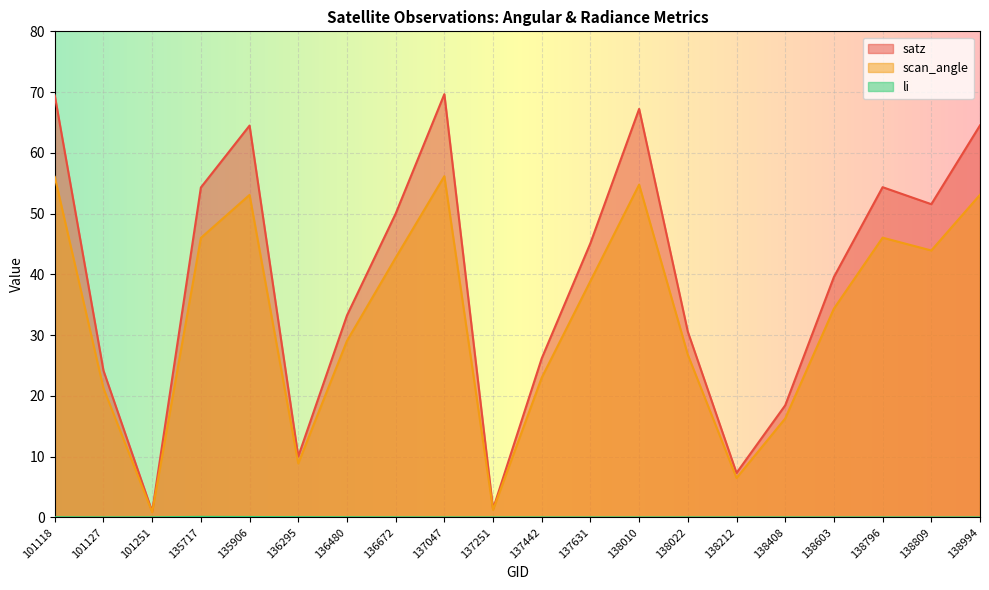

True or false: li and satz intersect in this chart.

False